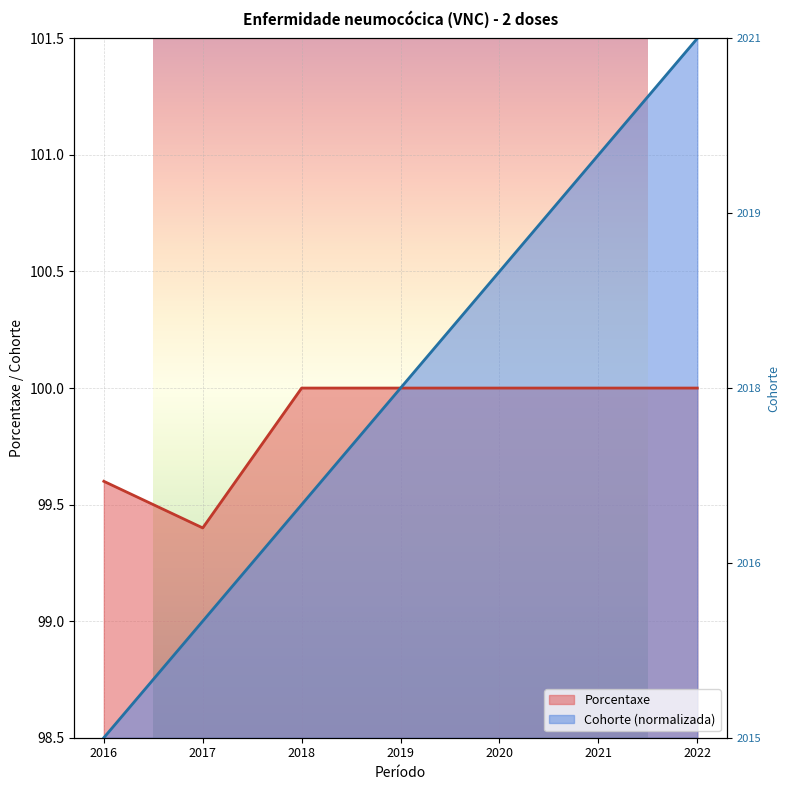

Rank the series by their maximum value, from highest to lowest.

Cohorte, Porcentaxe